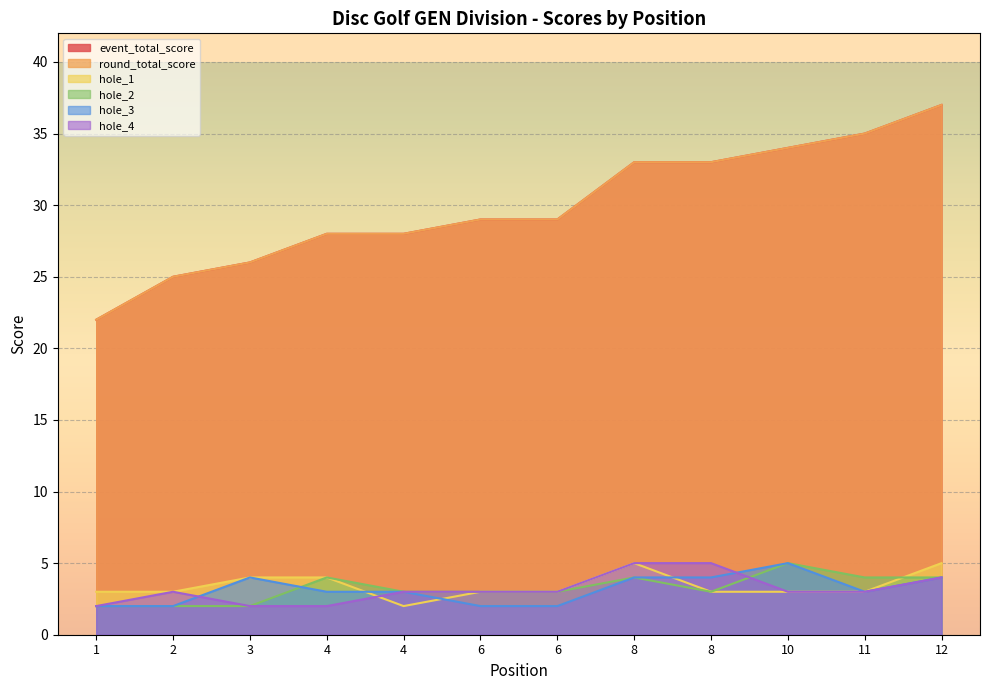

How many hole_2 values are between 3 and 4?

8